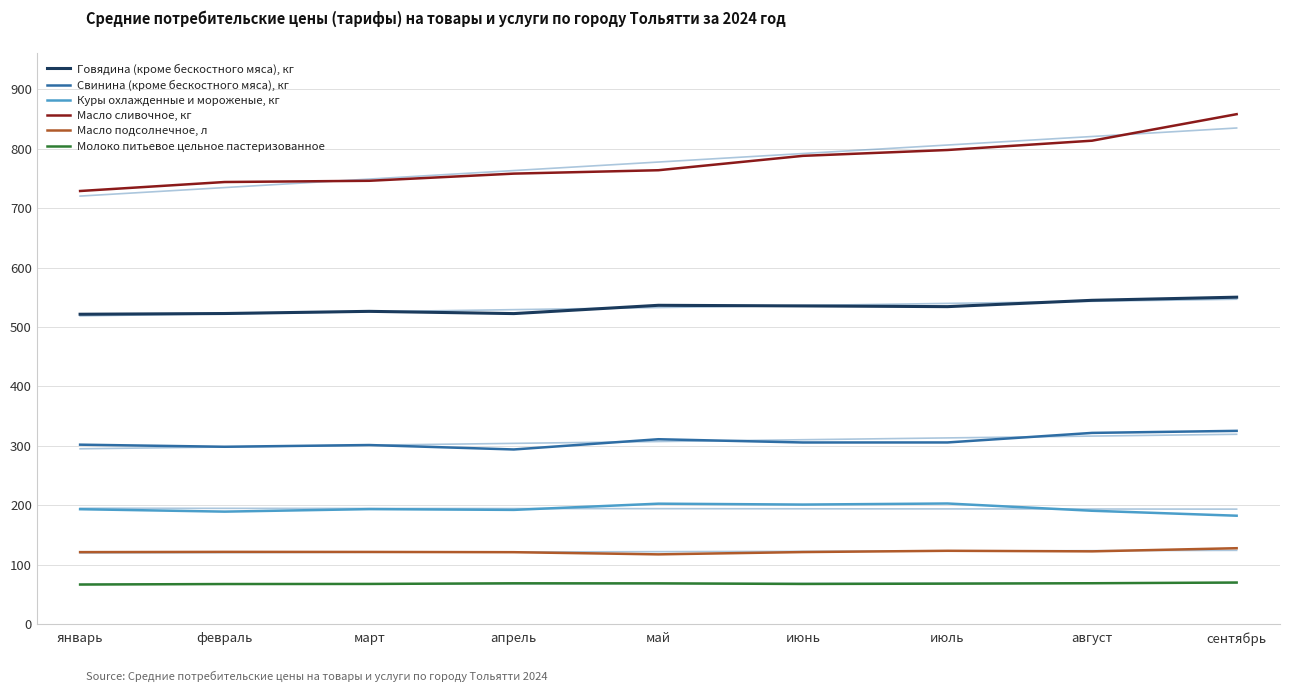

True or false: Масло подсолнечное, л has a value of 127.6 at сентябрь.

True